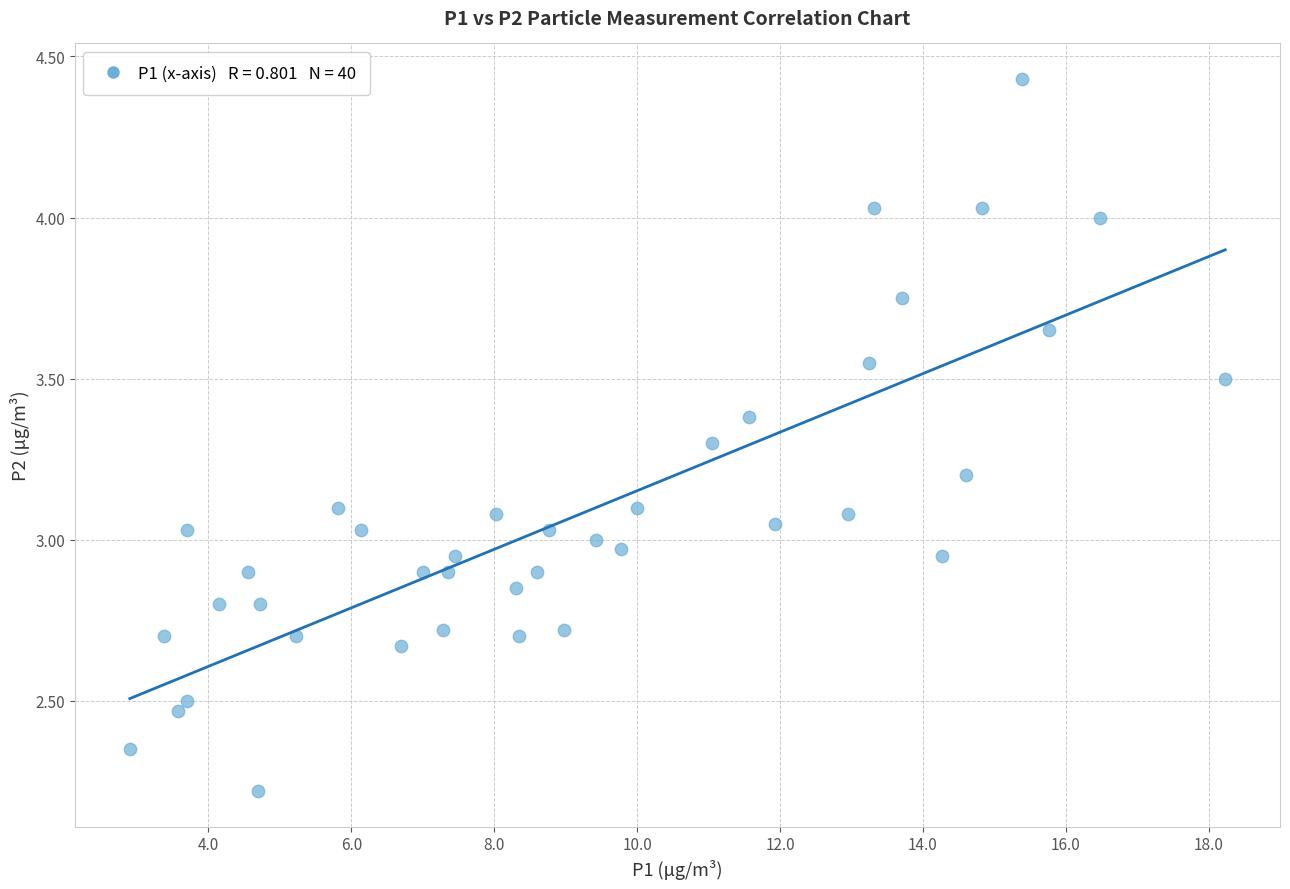

What is the range of Y values (max minus min)?

2.2